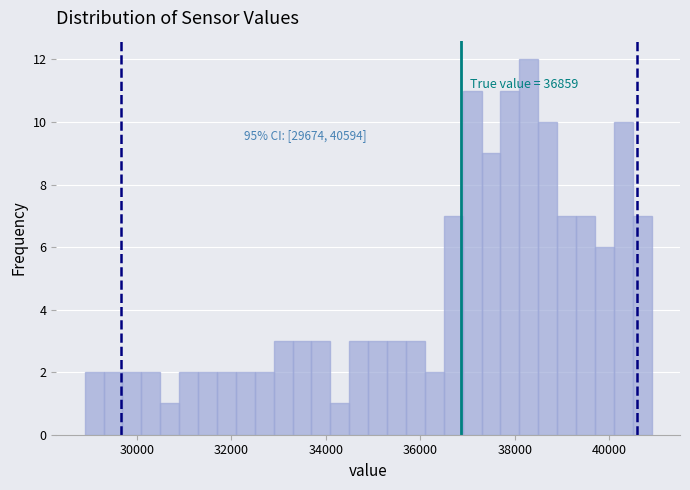

Around what value on the x-axis is the tallest bar? Give the approximate position of its centre, as read against the axis.

38200